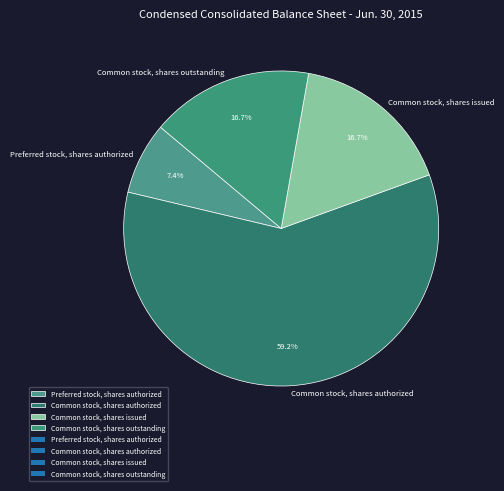

Which slice is the largest?

Common stock, shares authorized